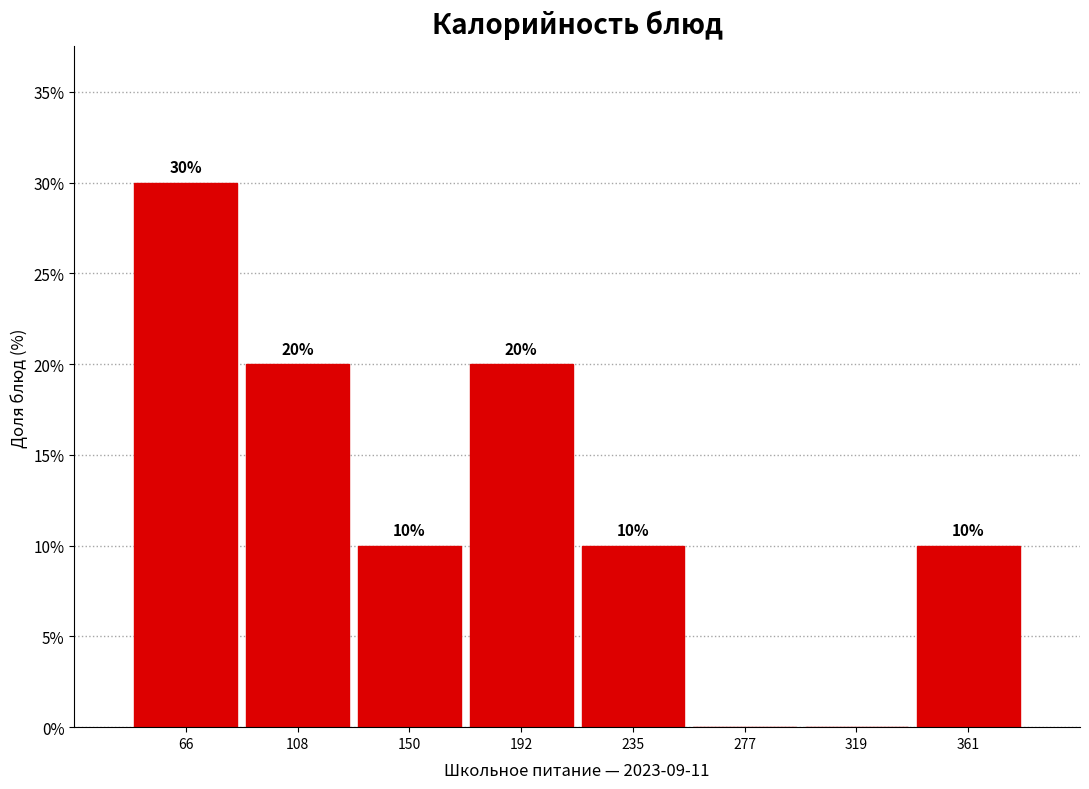

Which range on the x-axis has the tallest bar?

45 to 85